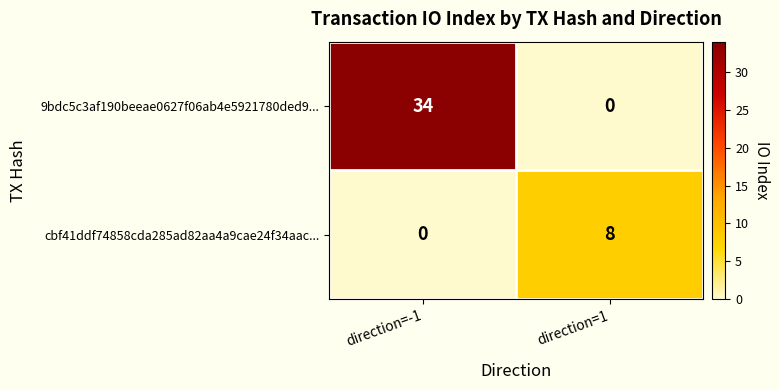

At which category is the sum across all series the highest?

direction=-1